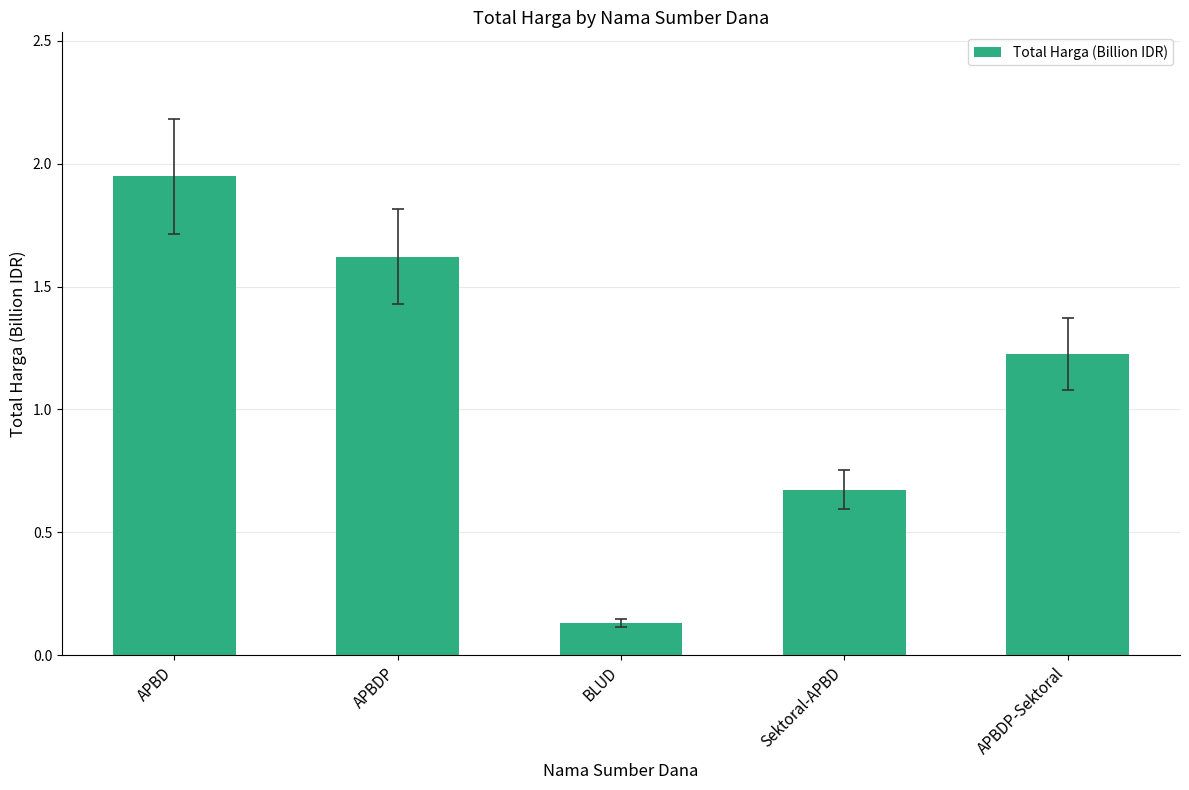

What is the change in value from APBDP to APBDP-Sektoral?

-0.4